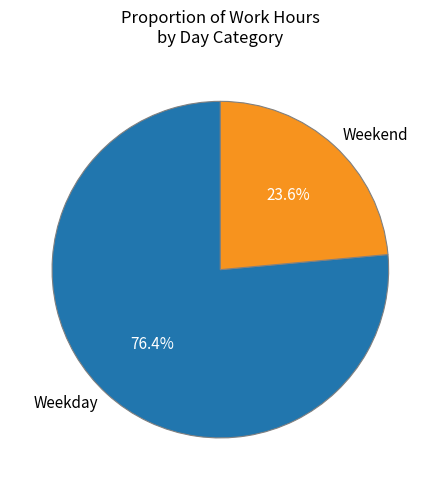

Which slice is the smallest?

Weekend